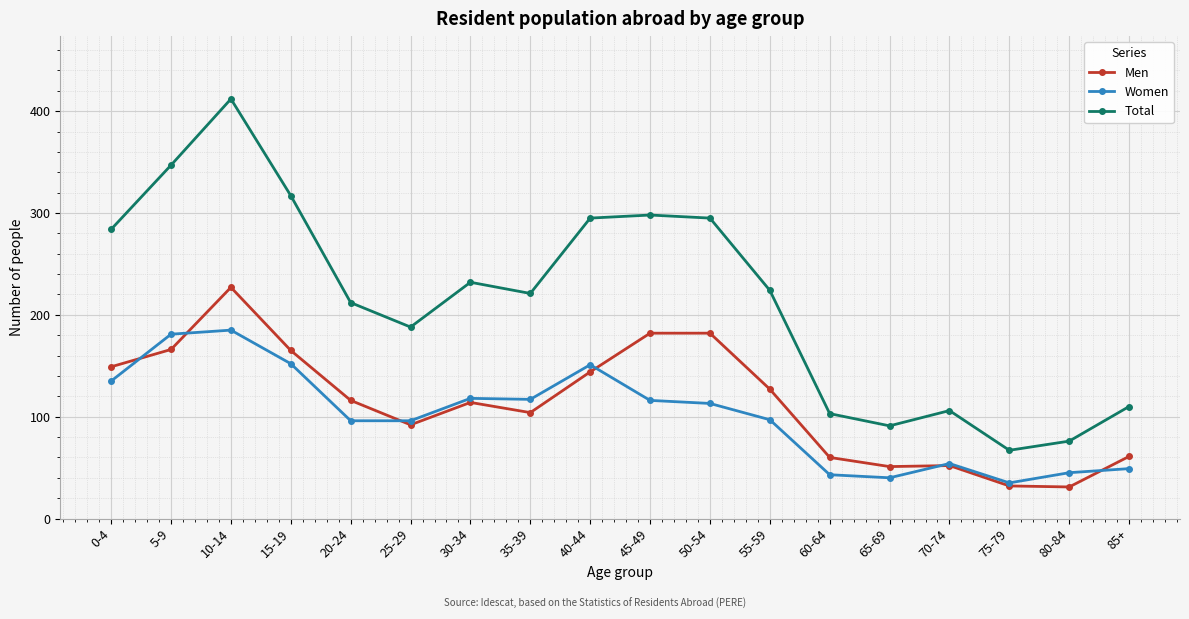

What is the difference between the maximum and second lowest values in the Women series?

145